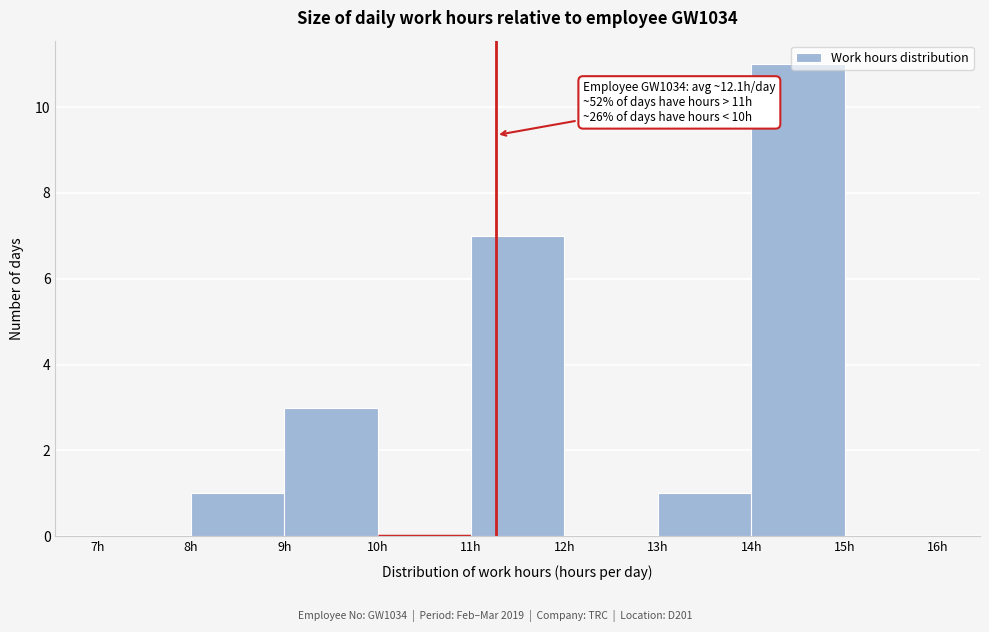

Over which range of the x-axis is the bar tallest?

14 to 15